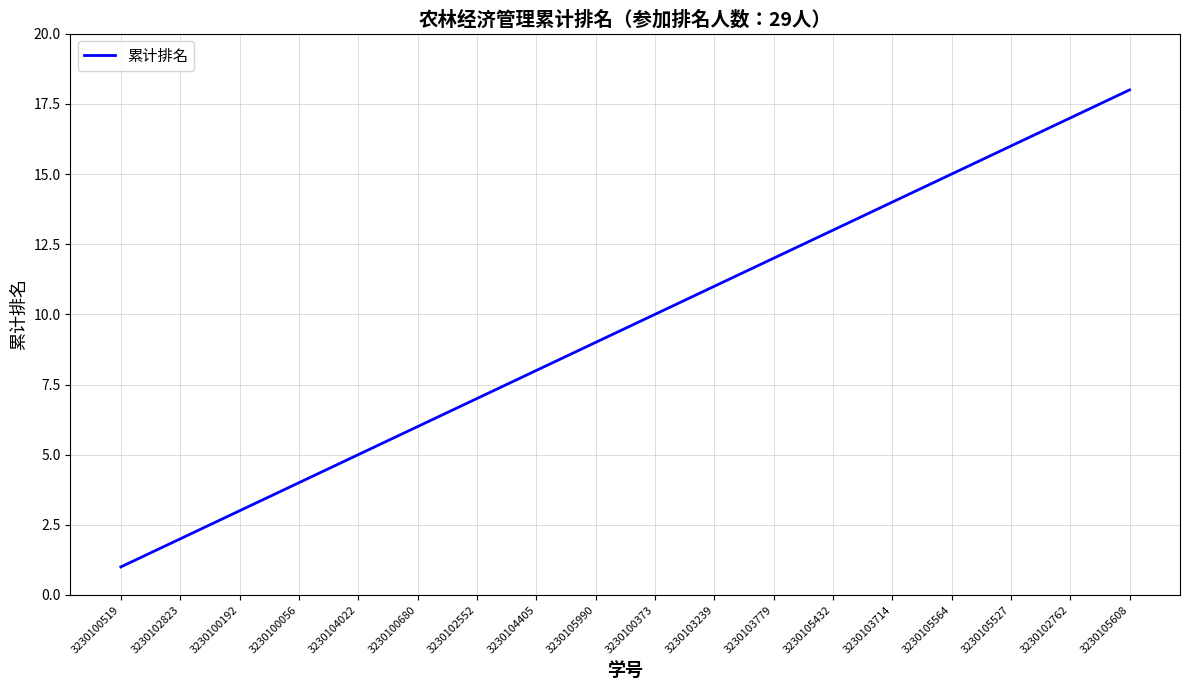

How many lines are shown in the chart?

1